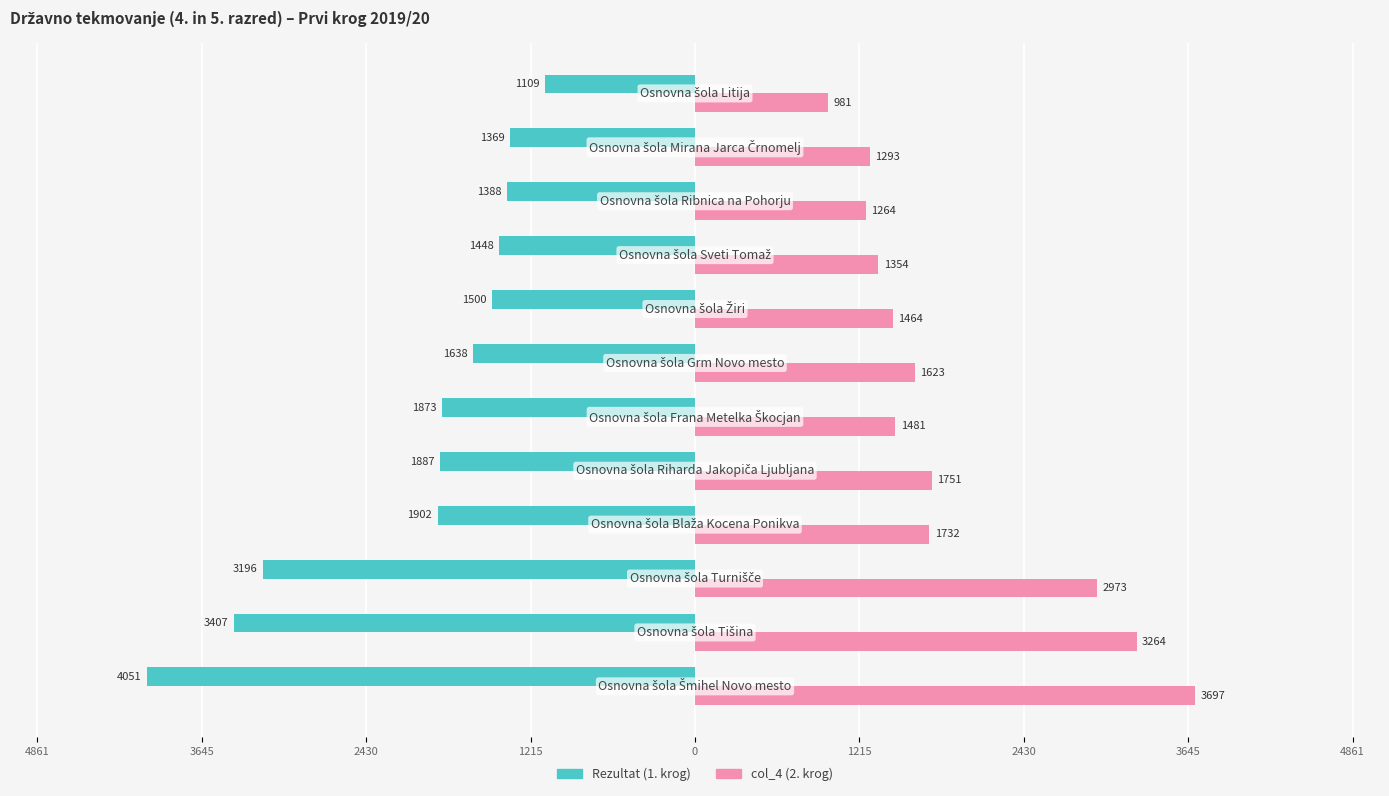

What are all the series names shown in the legend?

Rezultat (1. krog), col_4 (2. krog)